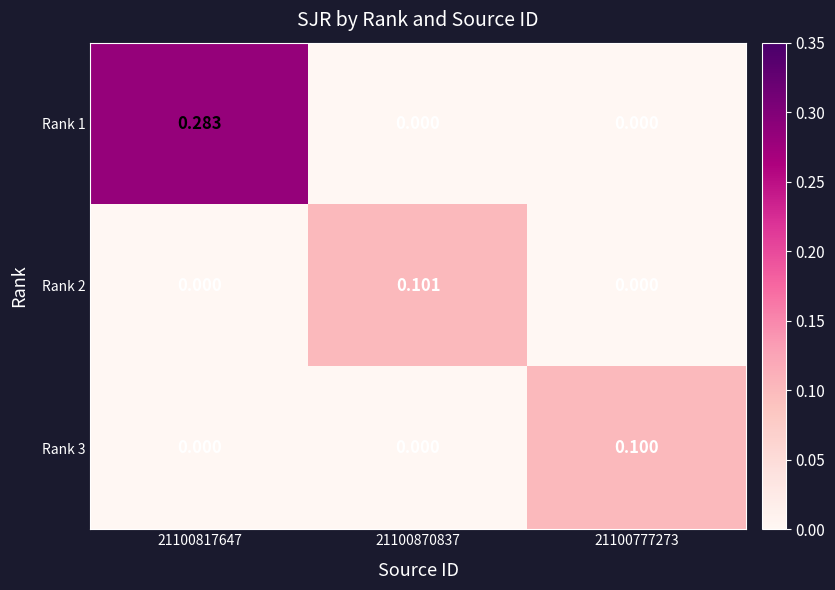

At which category is the sum across all series the highest?

21100817647